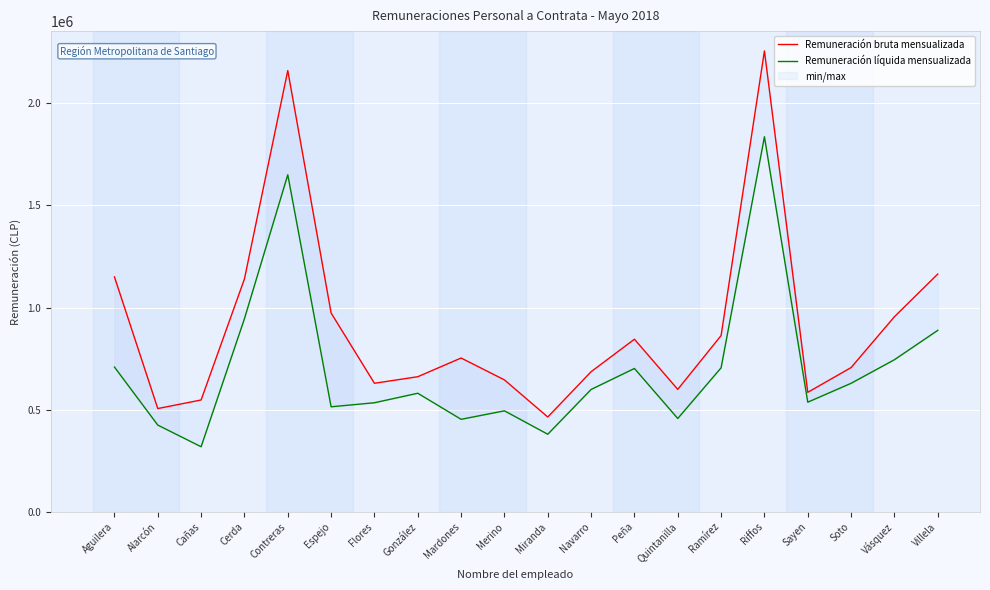

What is the difference between the highest and lowest values at Villela?

275623